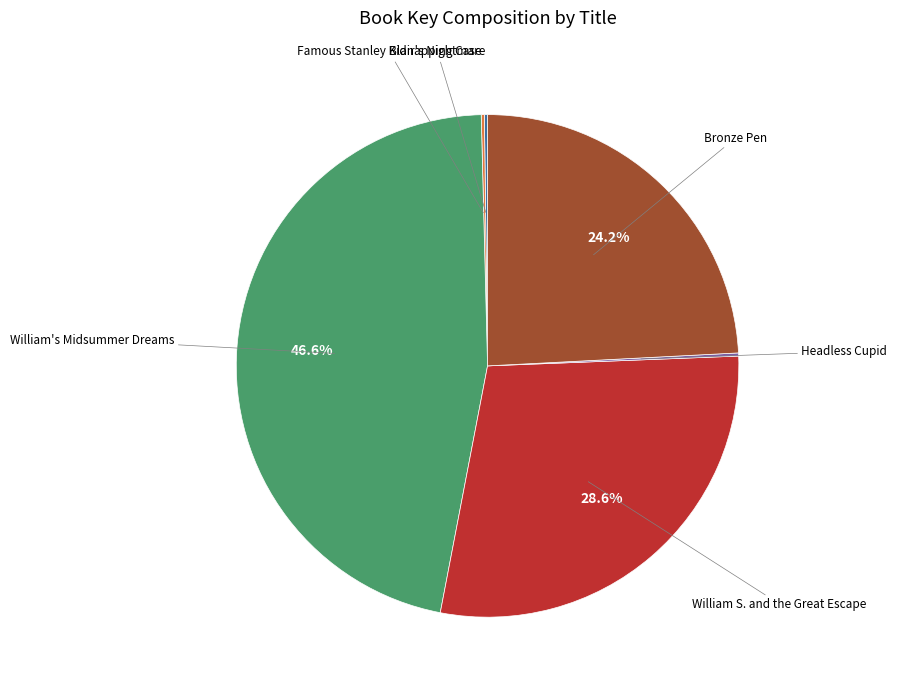

What is the ratio of the value at Bronze Pen to the value at William's Midsummer Dreams?

0.5